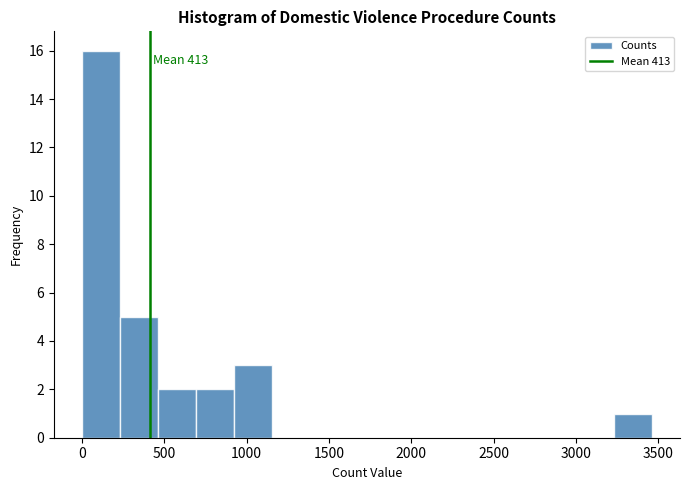

Over which range of the x-axis is the bar tallest?

0 to 250